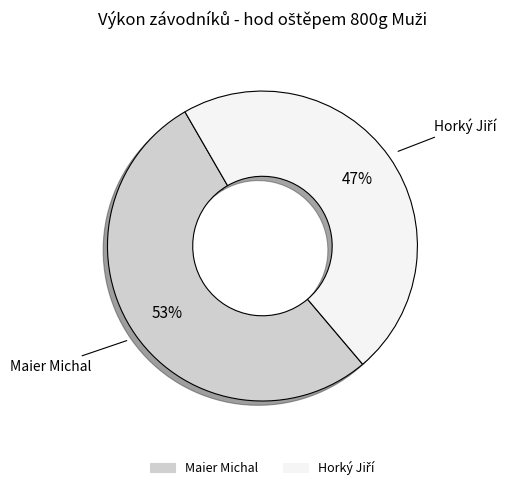

To the nearest percent, what portion does Maier Michal represent?

53%